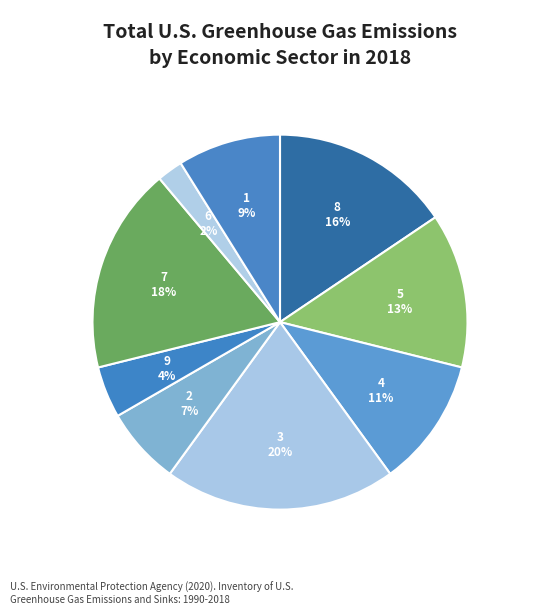

Which has a higher value, 4 or 8?

8